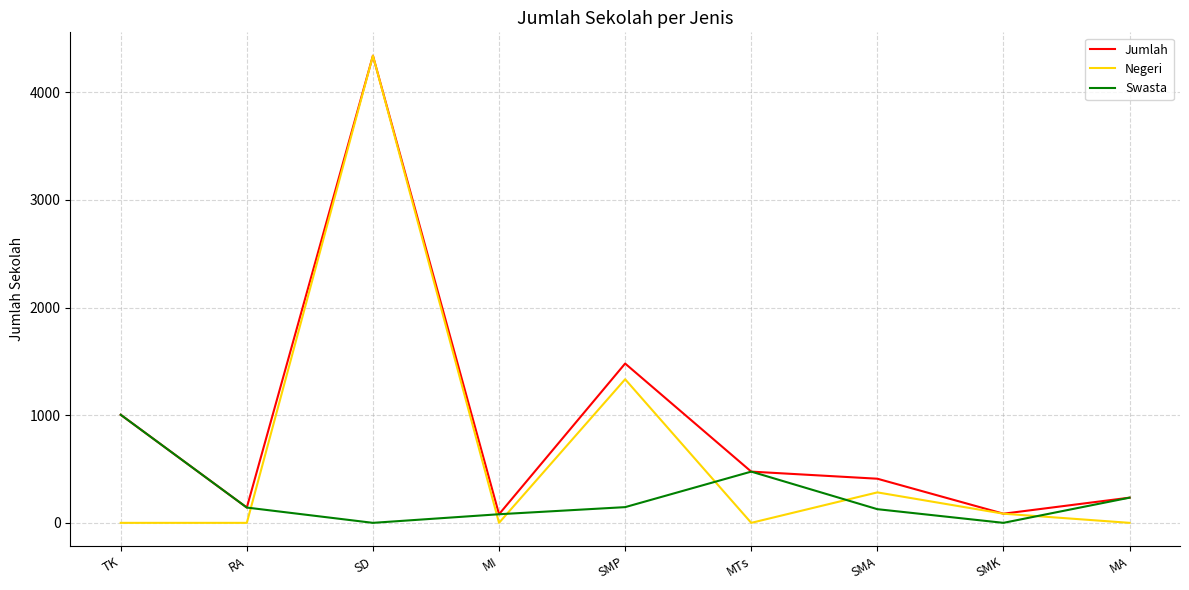

What is the difference between the highest and lowest values at MA?

234